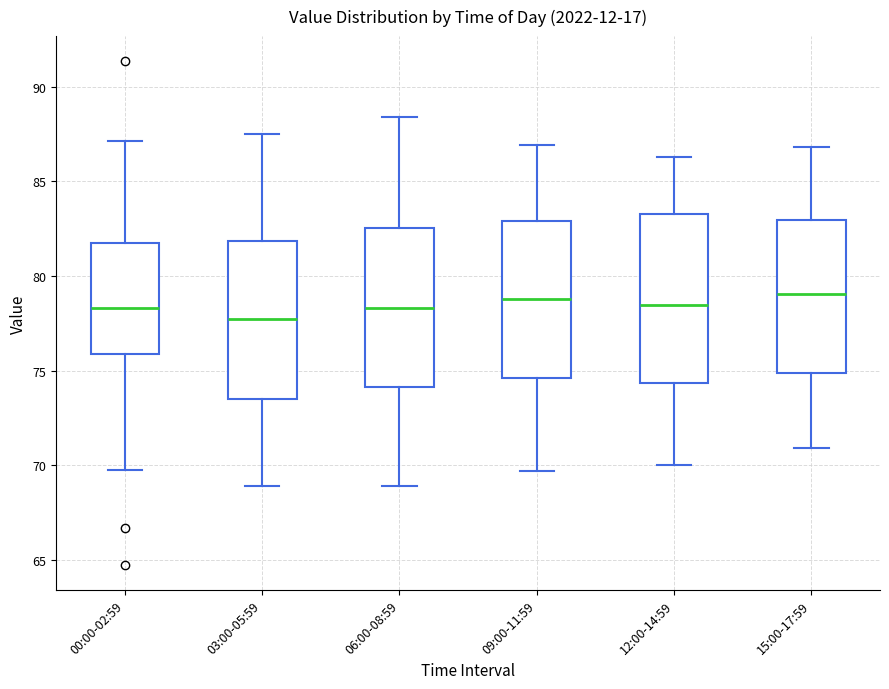

Comparing the boxes themselves (not the whiskers), which one is the tallest?

12:00-14:59